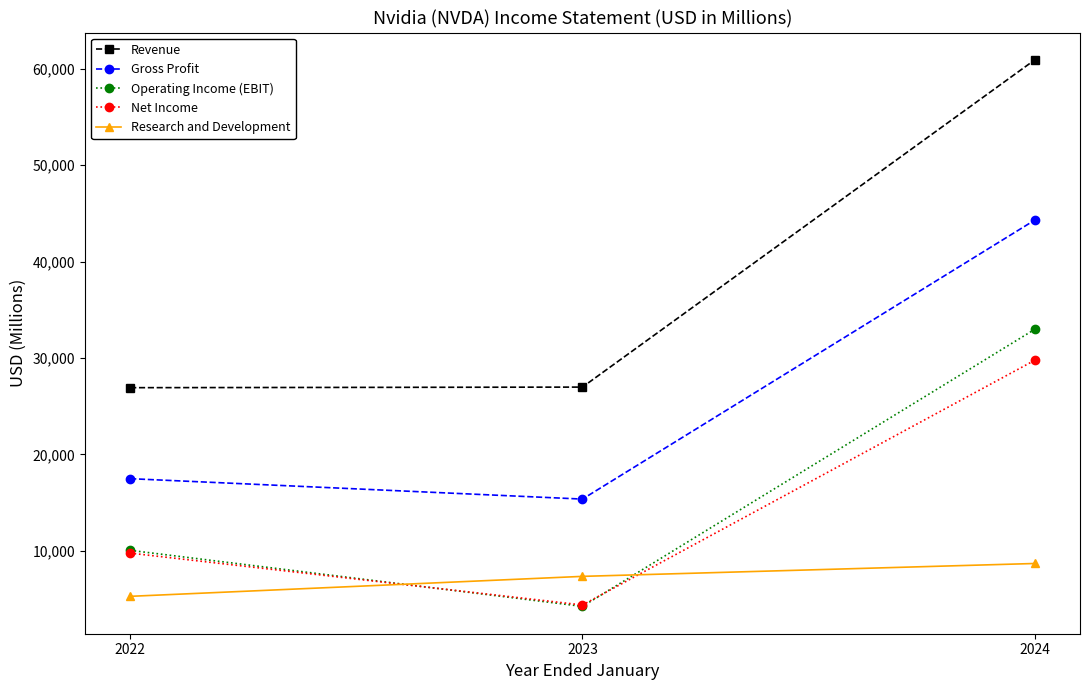

True or false: Revenue has a value of 33542 at 2024.

False